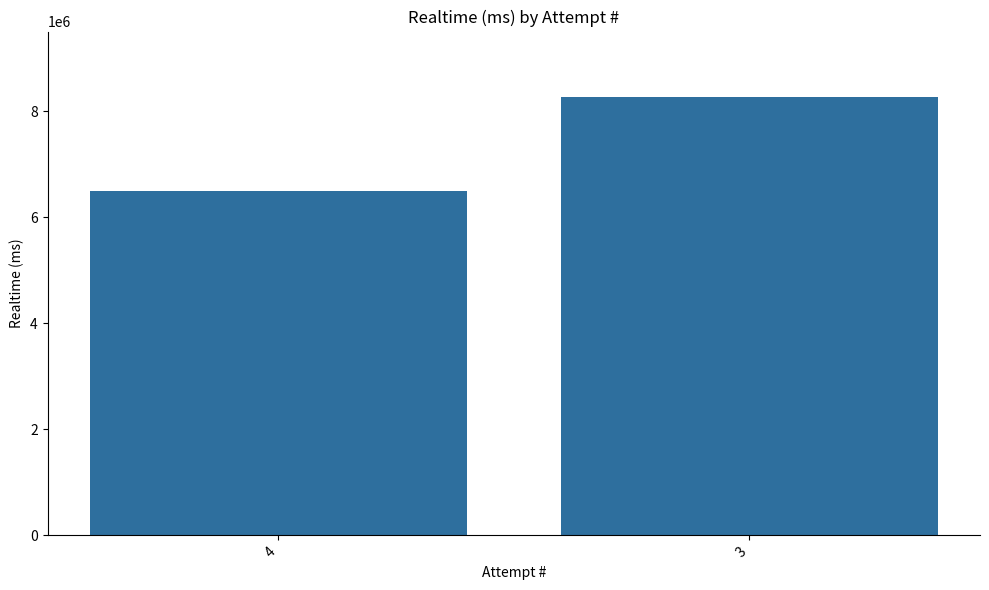

What is the difference between the maximum and minimum values?

1776744